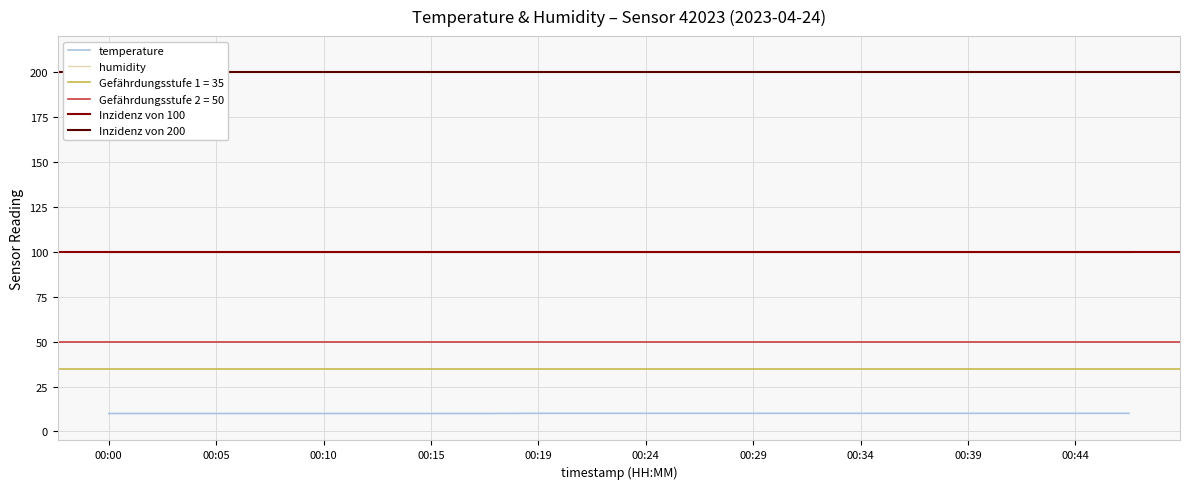

Read the value at 00:44.

10.1